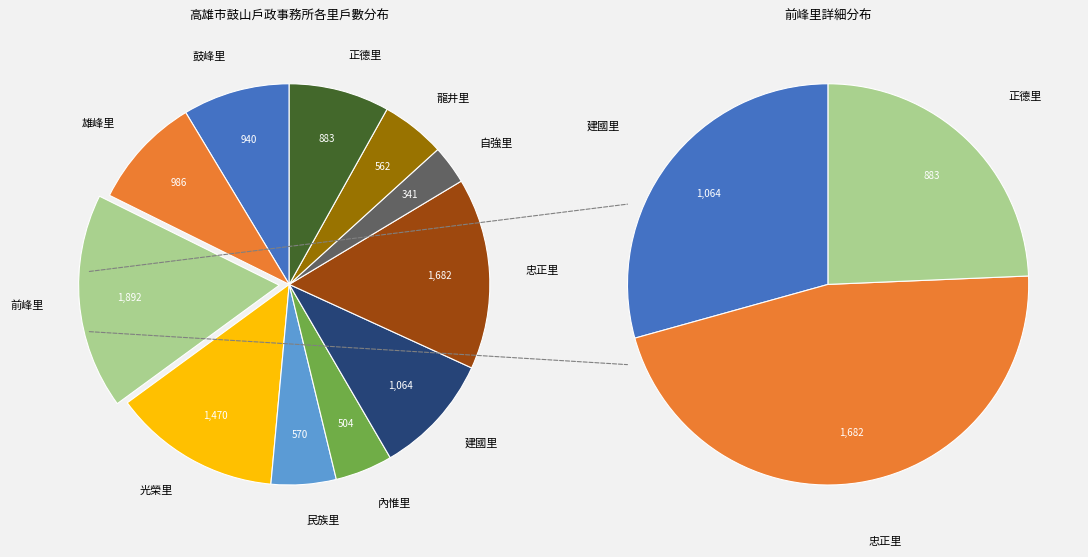

How many segments does this pie chart have?

11